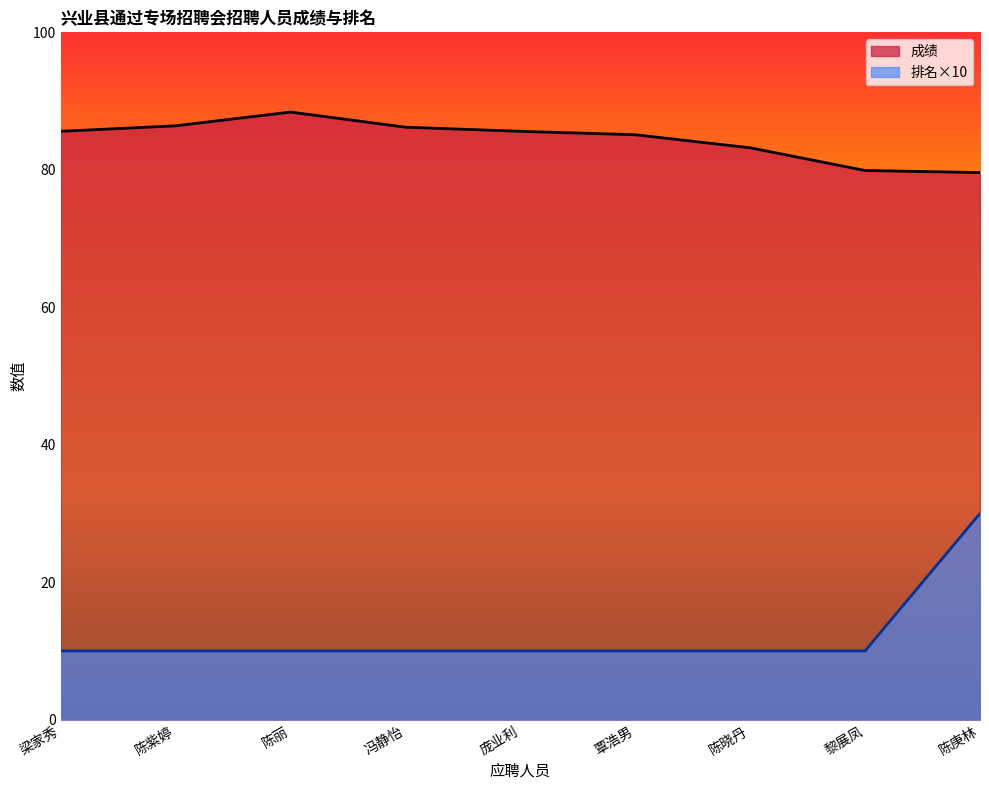

What is the difference between the second highest and second lowest values in the 成绩 series?

6.5